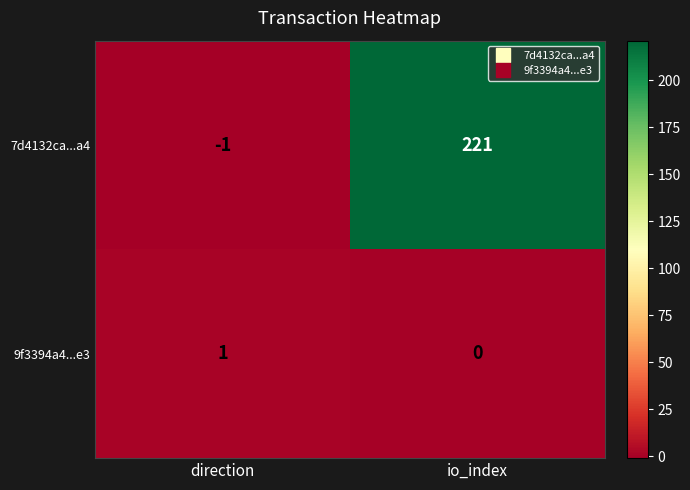

What is the difference between the highest and lowest values at io_index?

221